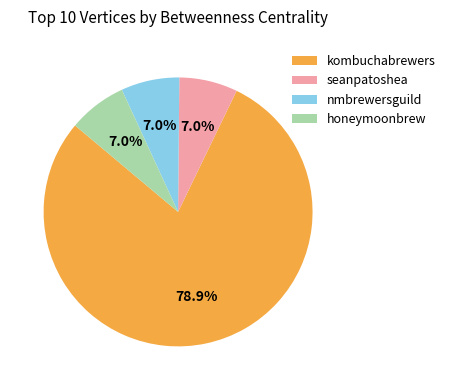

Is kombuchabrewers the majority of the pie?

Yes